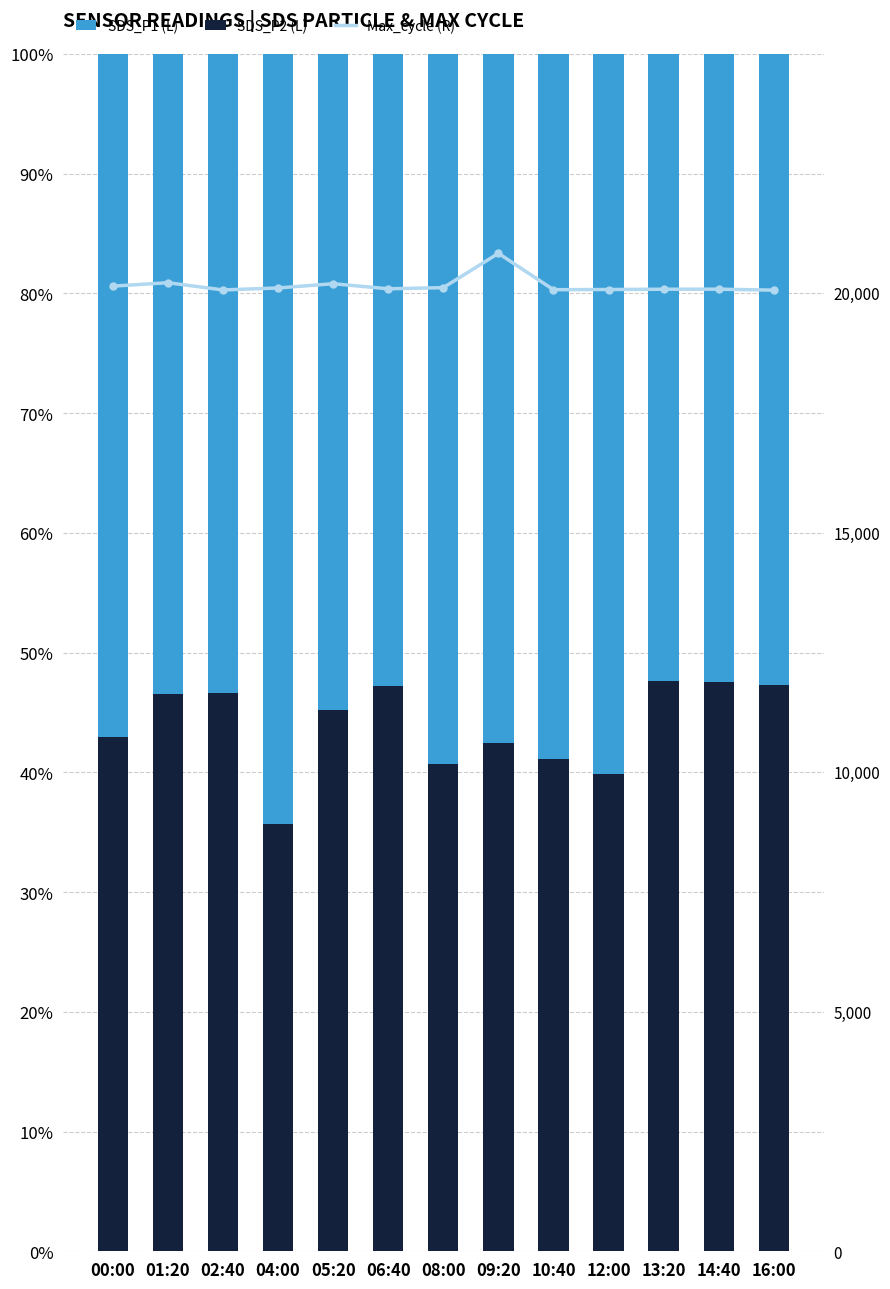

What is the average value of the Max_cycle (R) series?

20149.2